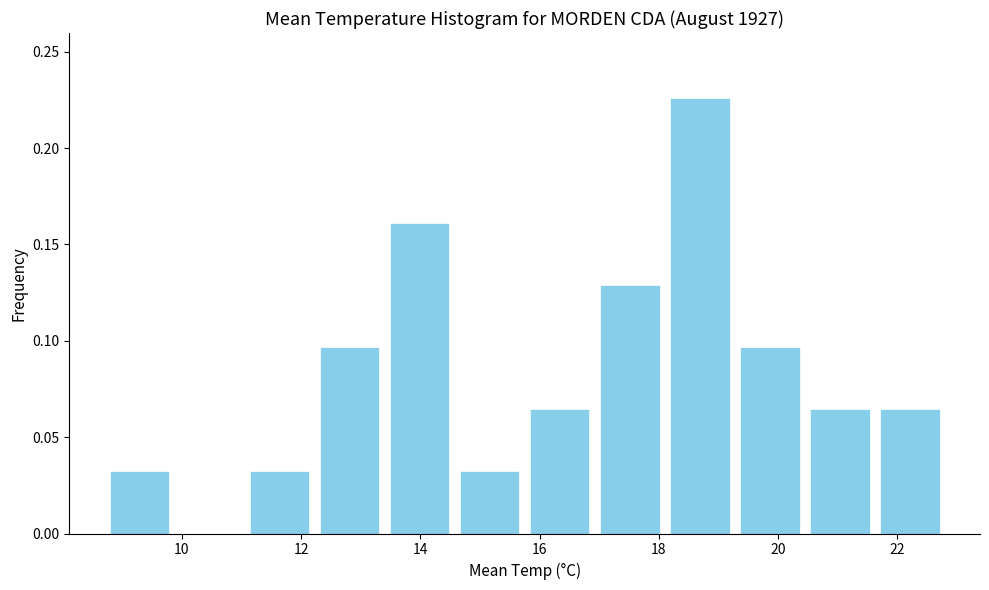

Over which range of the x-axis is the bar tallest?

18.2 to 19.2